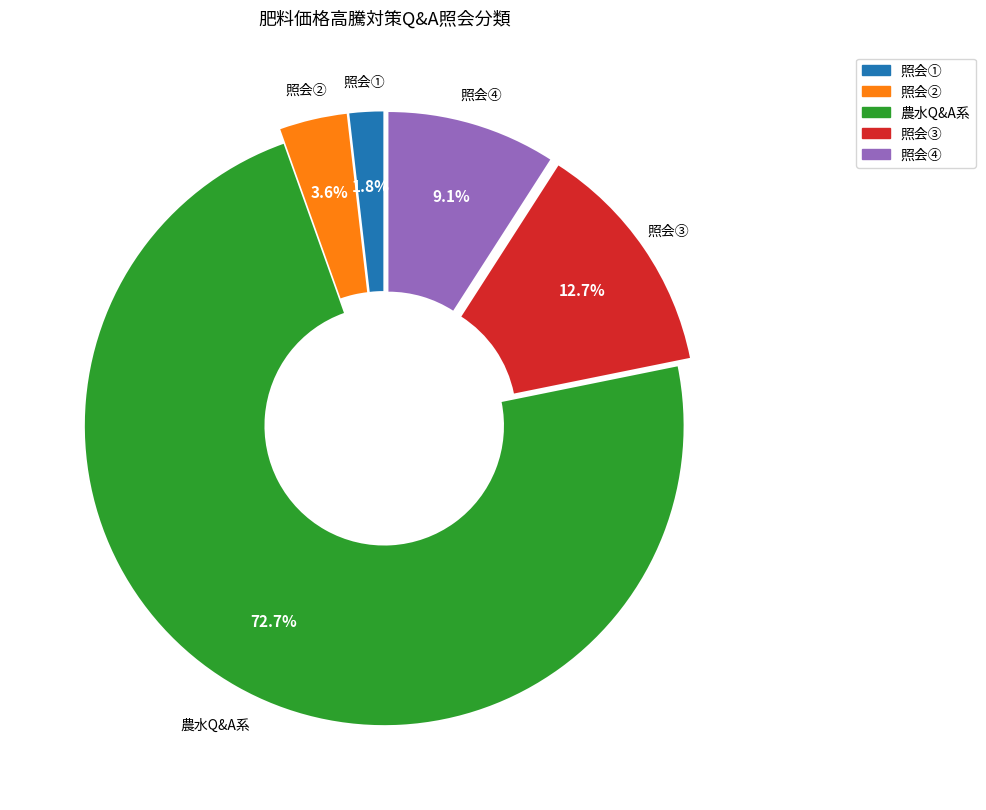

Does any single category account for the majority?

Yes